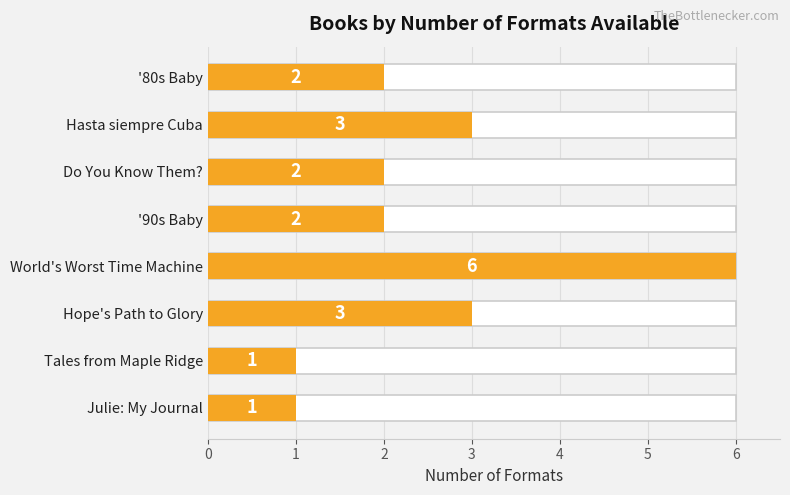

Does the chart contain any negative values?

No